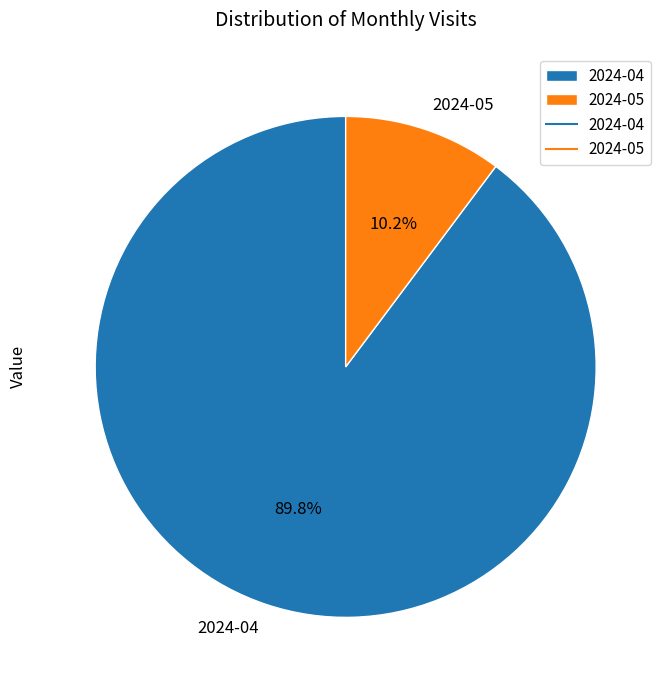

Rank the categories by value from lowest to highest.

2024-05, 2024-04